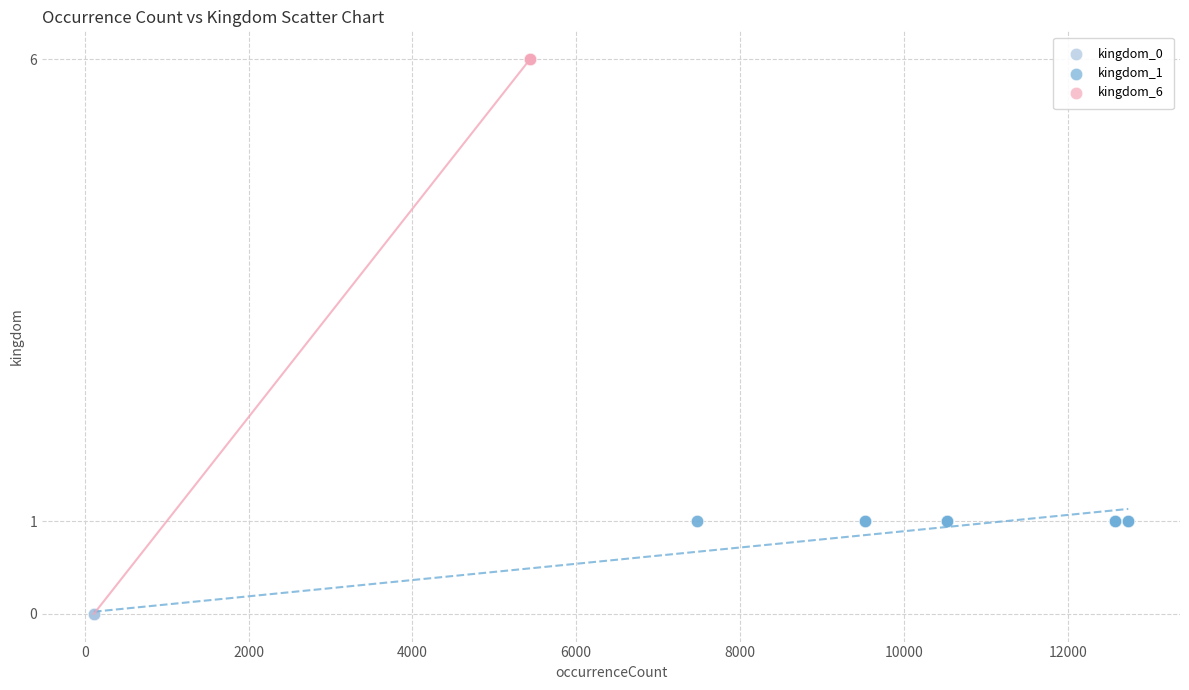

Which series reaches the minimum Y coordinate?

kingdom_0